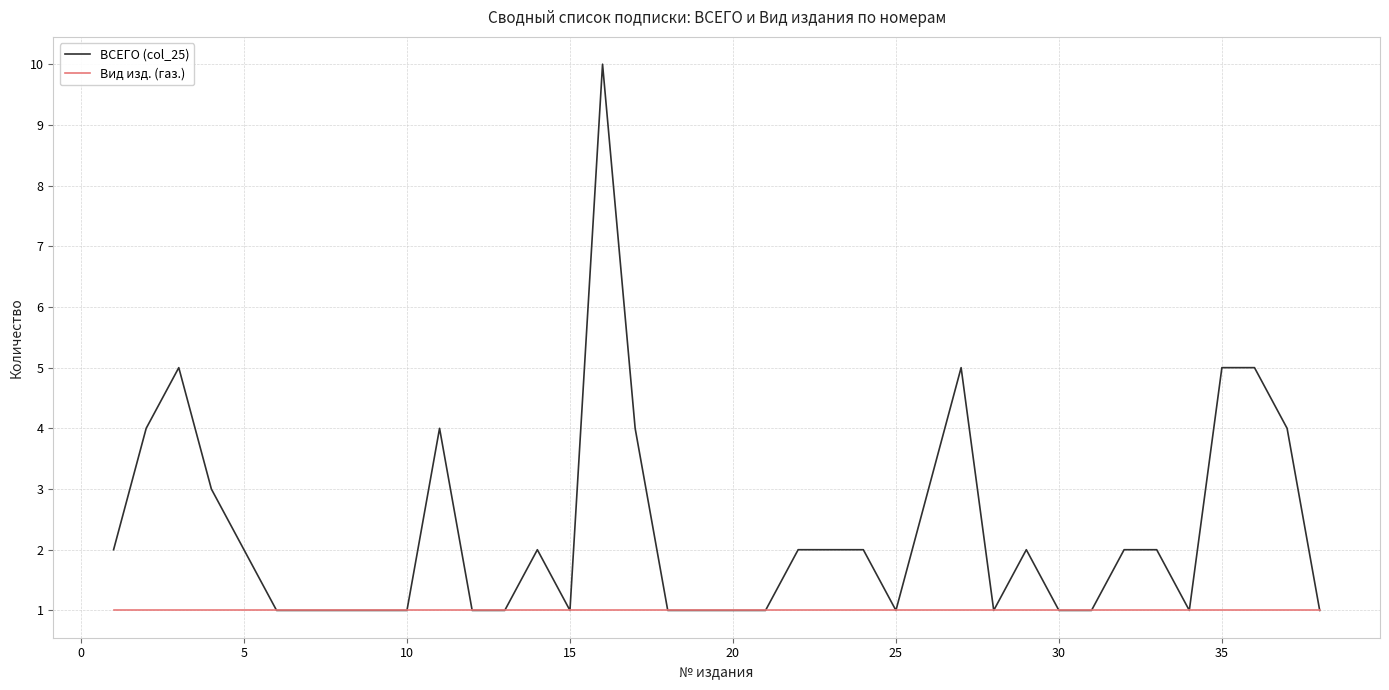

Count the number of data series in this chart.

2